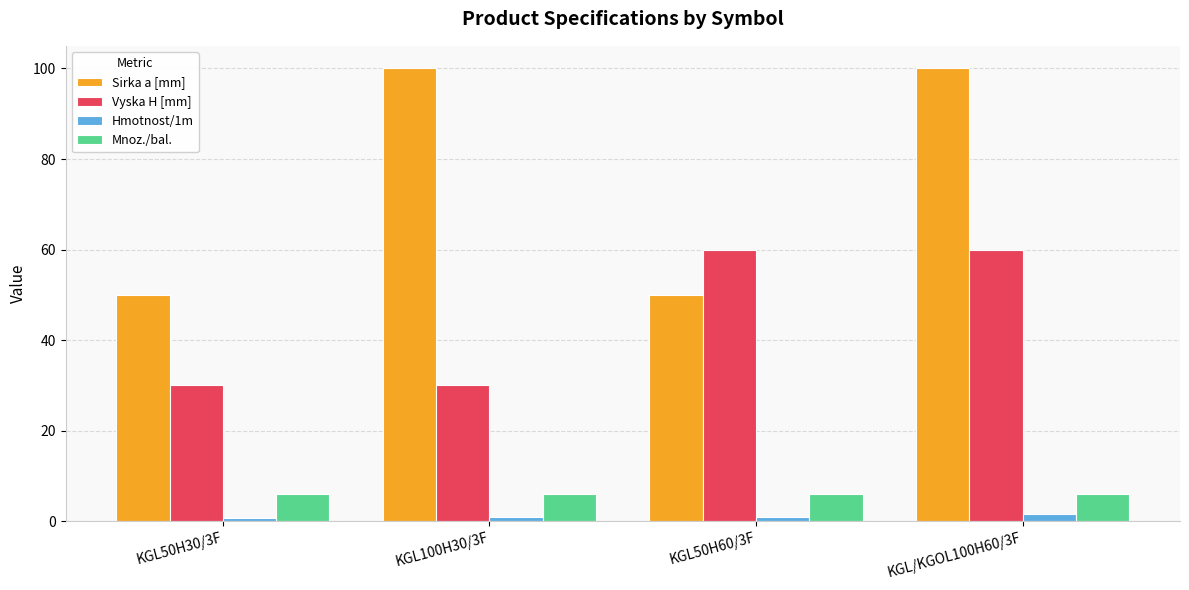

Which series changed the most between KGL50H60/3F and KGL/KGOL100H60/3F?

Sirka a [mm]